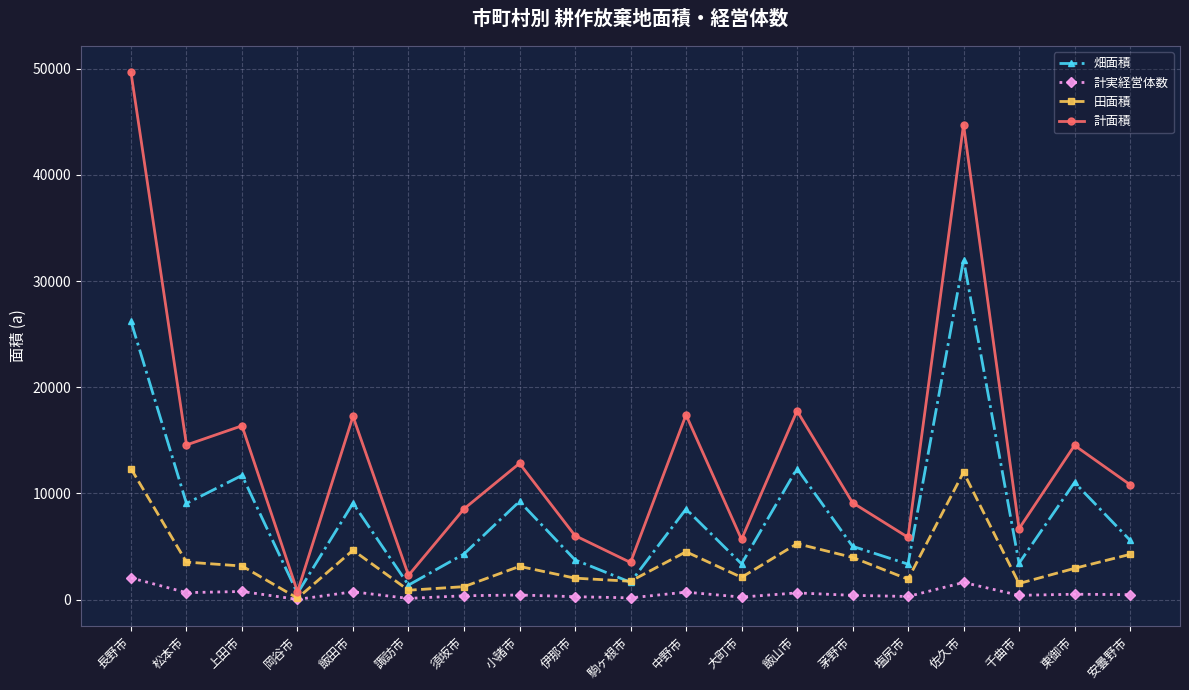

Between 大町市 and 東御市, which series saw the biggest shift?

計面積